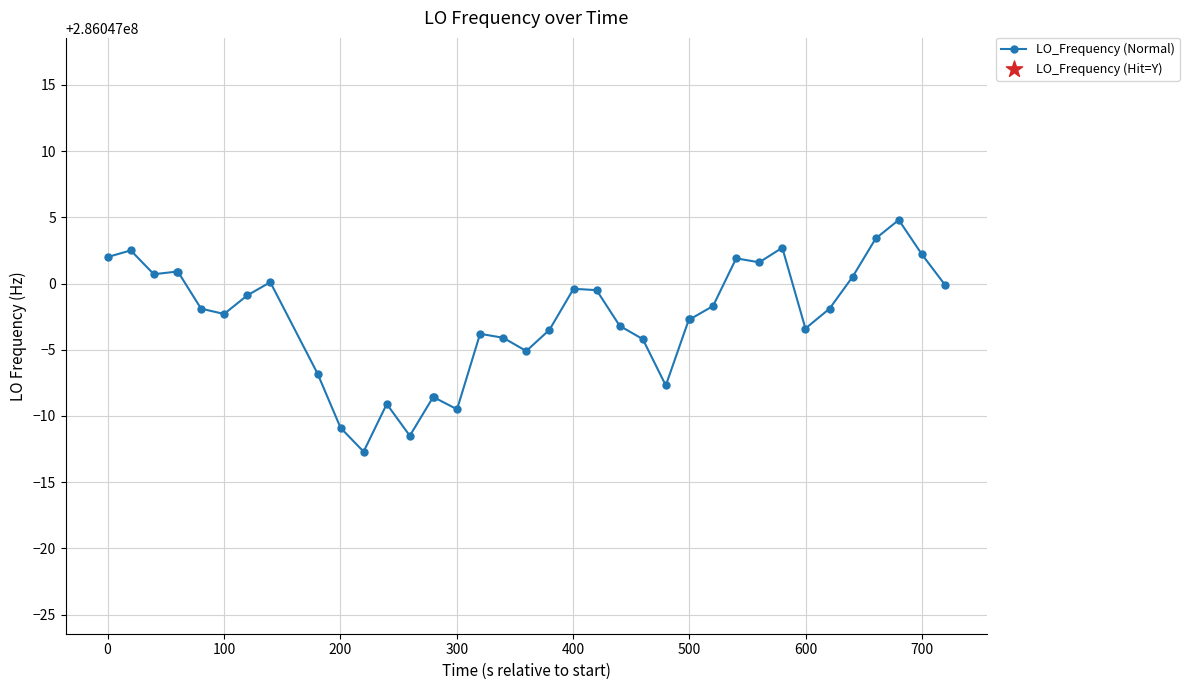

Approximately how many times larger is the value at 17 compared to 6?

1.0